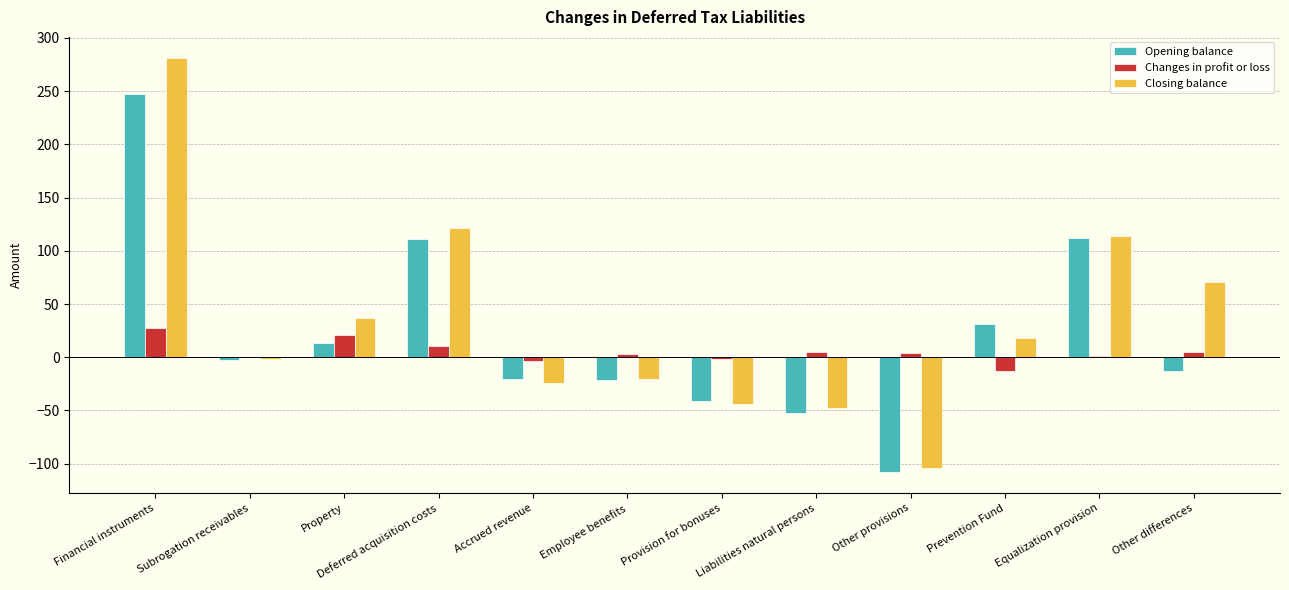

Is it true that Changes in profit or loss equals 10.8 at Deferred acquisition costs?

True